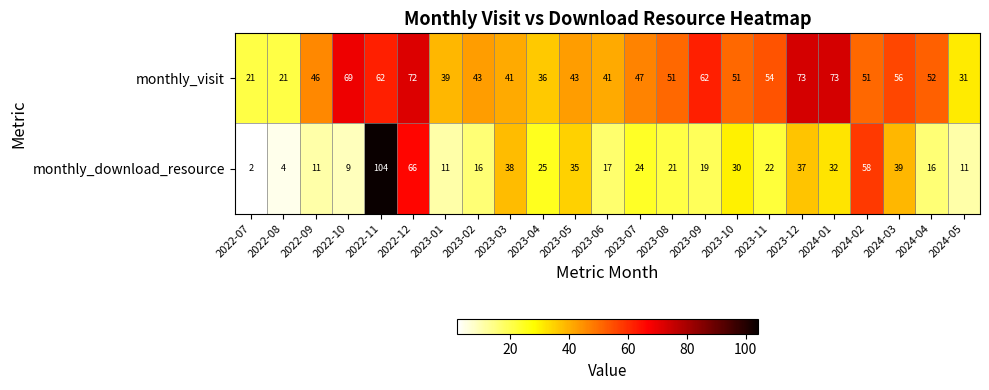

What is the sum of all monthly_download_resource values?

647